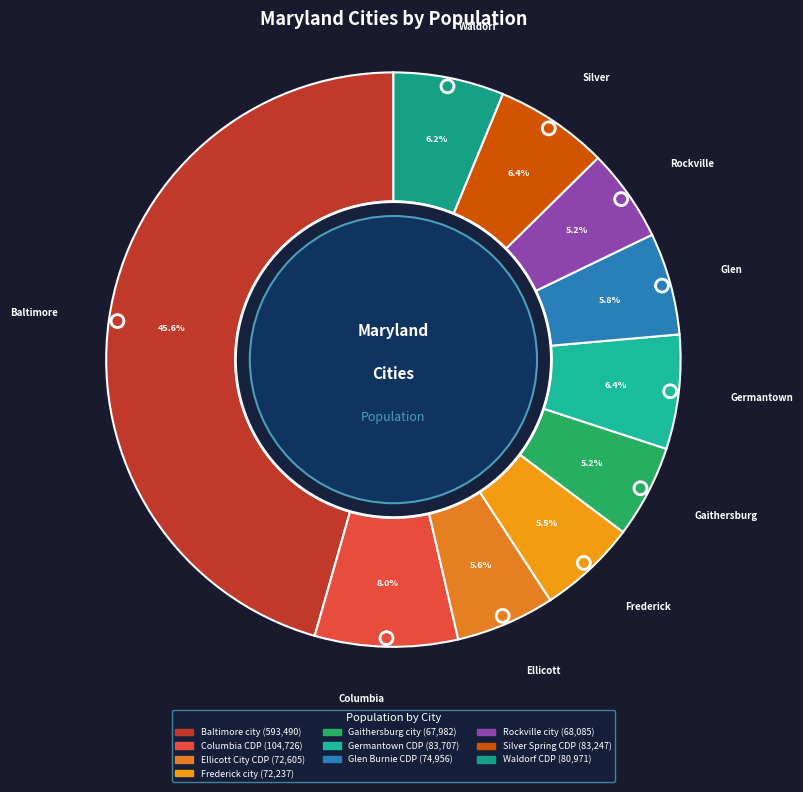

What is the change in value from Germantown CDP to Silver Spring CDP?

-460